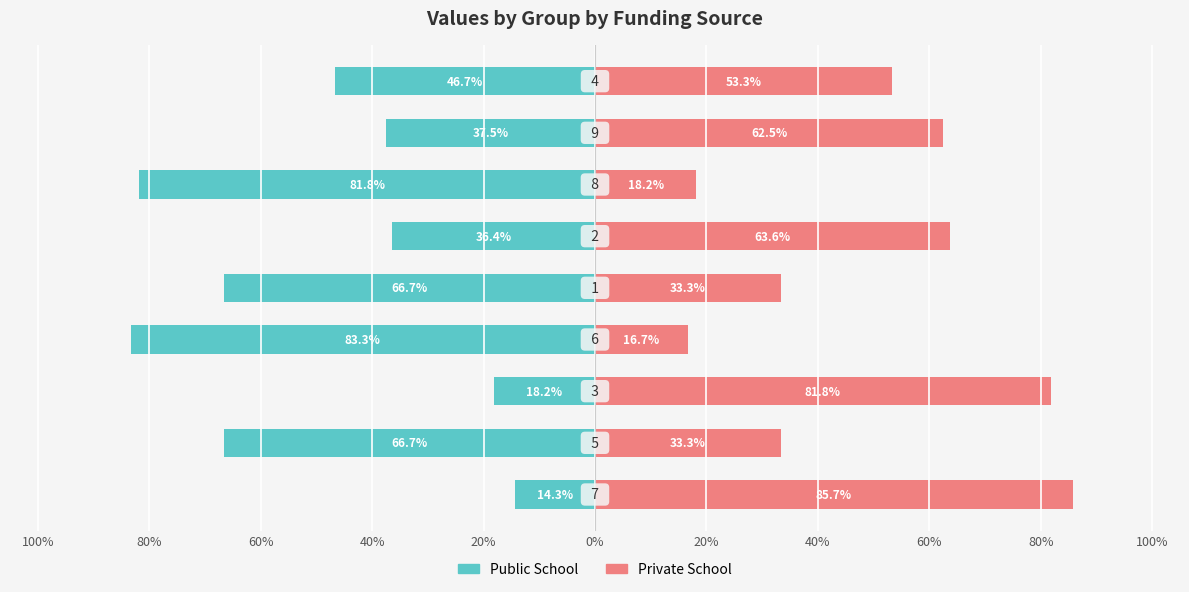

How many data points does each series have?

9